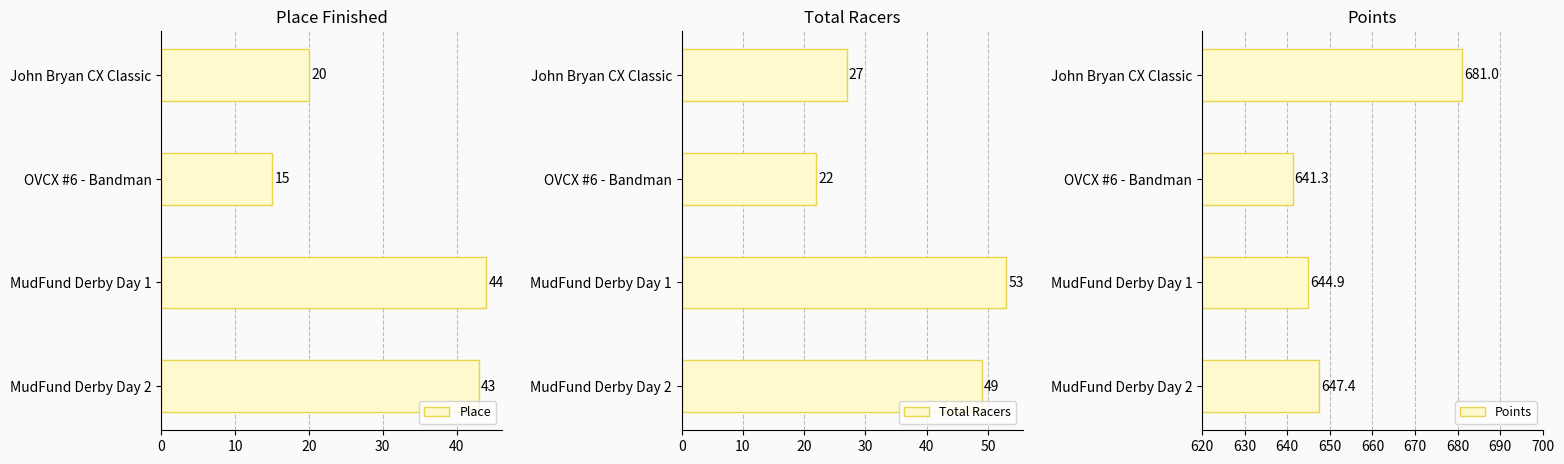

What is the minimum value shown in the chart?

15.0